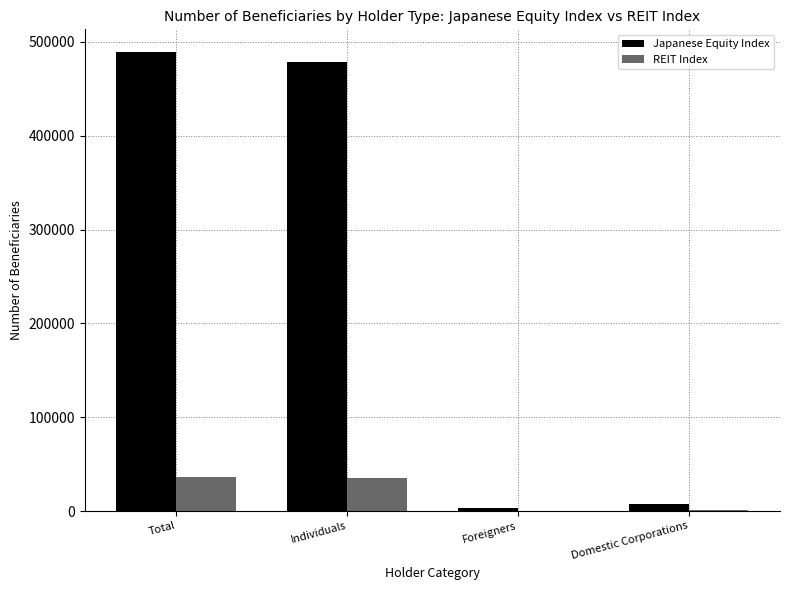

How many groups of bars are there?

4